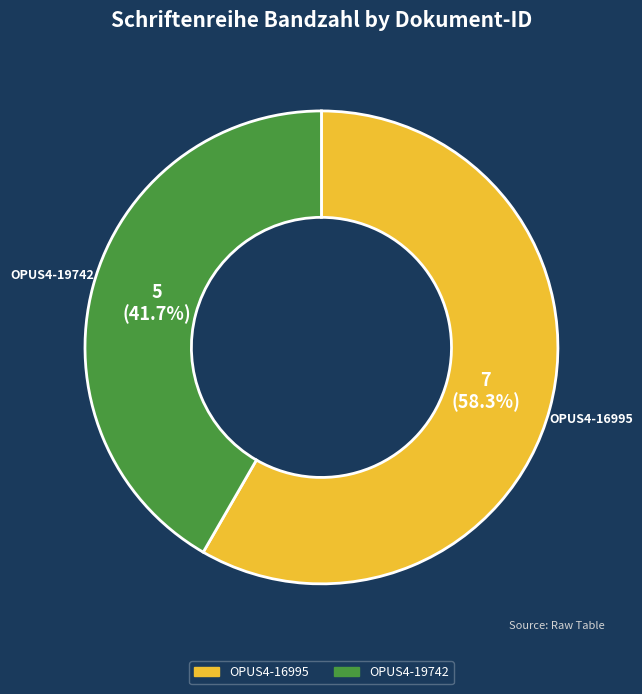

Approximately how many times larger is the value at OPUS4-16995 compared to OPUS4-19742?

1.4